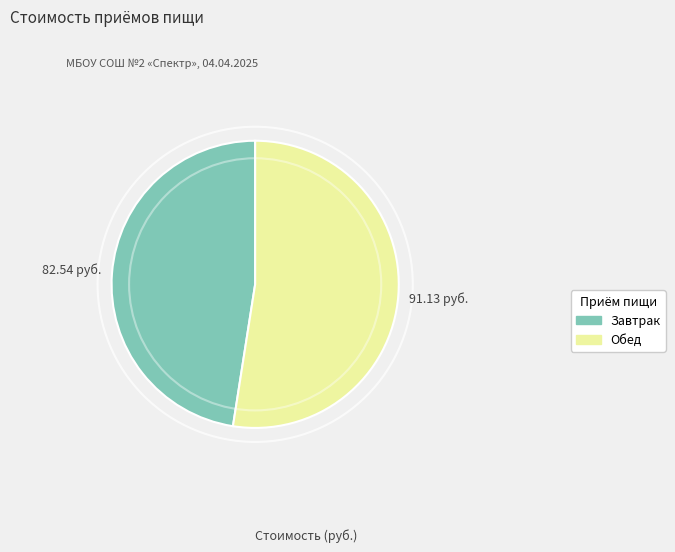

Is the sum of Завтрак and Обед greater than half?

Yes